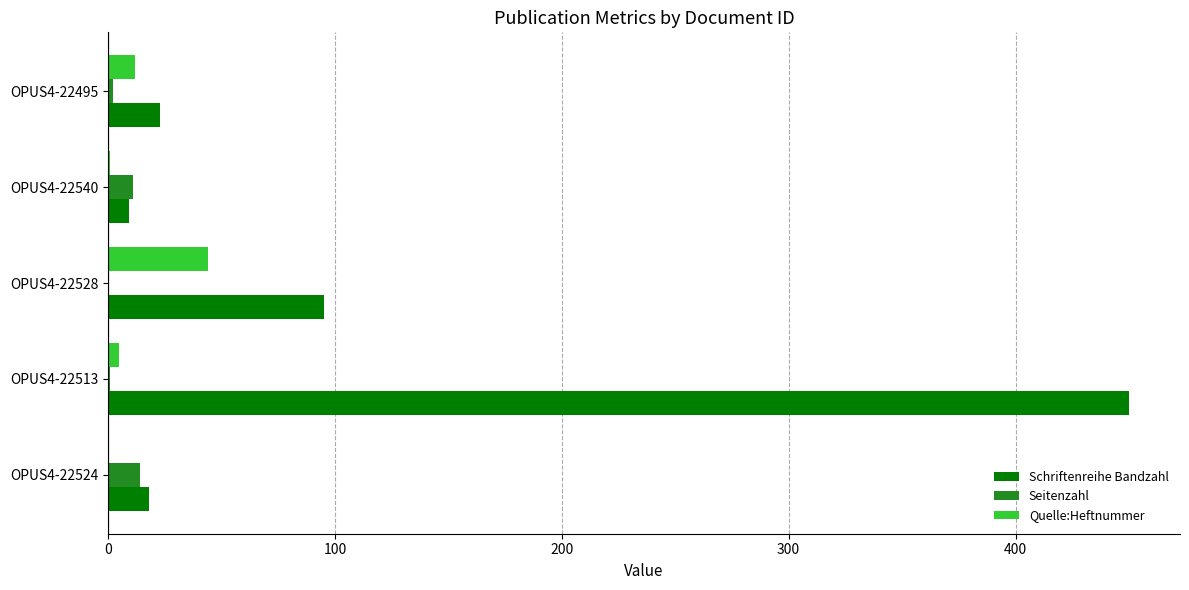

The value of Quelle:Heftnummer at OPUS4-22528 is 76. True or false?

False